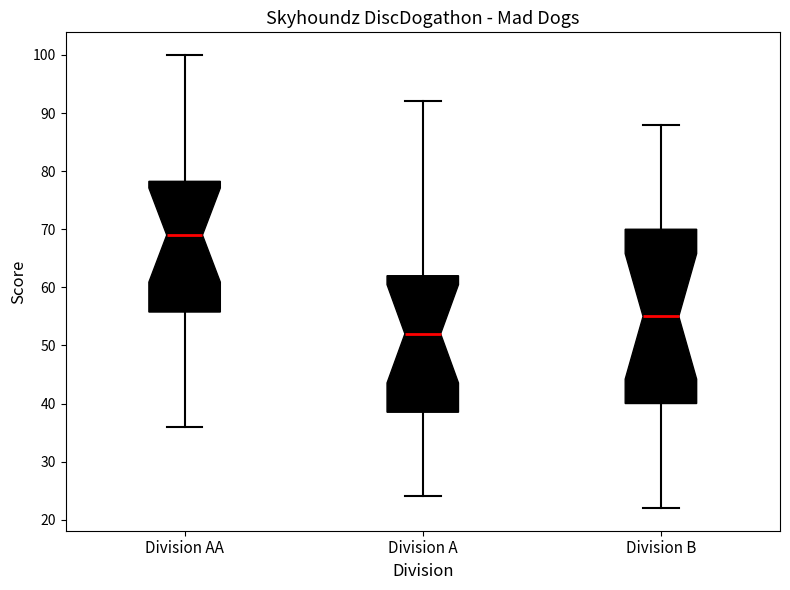

Reading left to right, read every box against the y-axis: the position of its median line, the range the box covers, and the ends of its whiskers. The values are not printed on the chart, so give them approximately, as read against the axis.

Division AA: median 69, box 56 to 78, whiskers 36 to 100
Division A: median 52, box 39 to 62, whiskers 24 to 92
Division B: median 55, box 40 to 70, whiskers 22 to 88